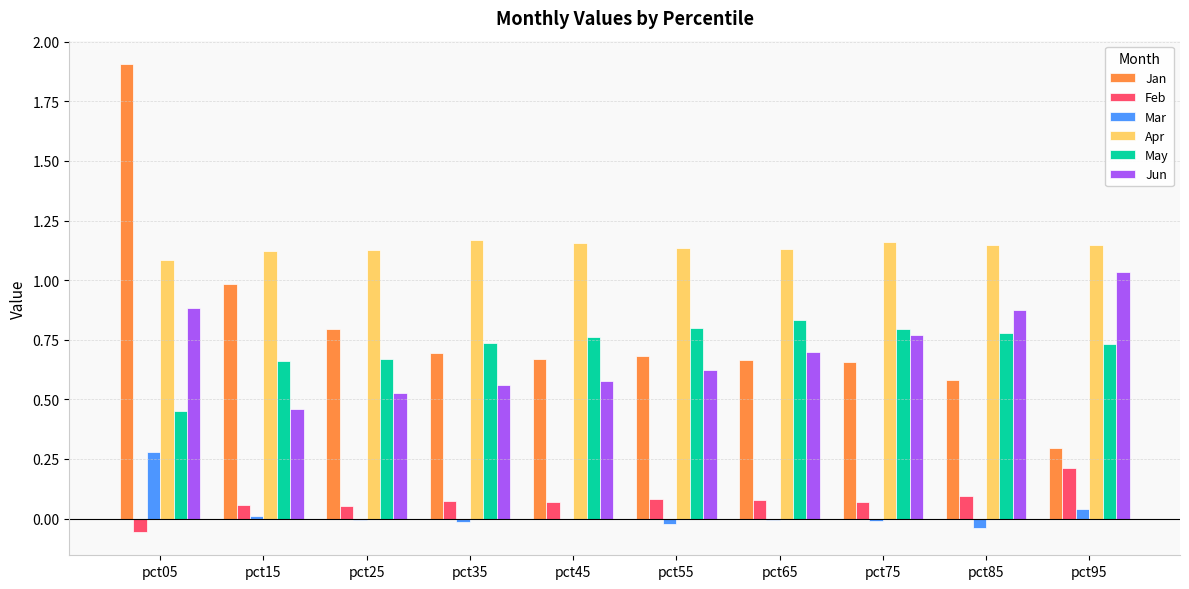

Which series changed the most between pct25 and pct65?

Jun